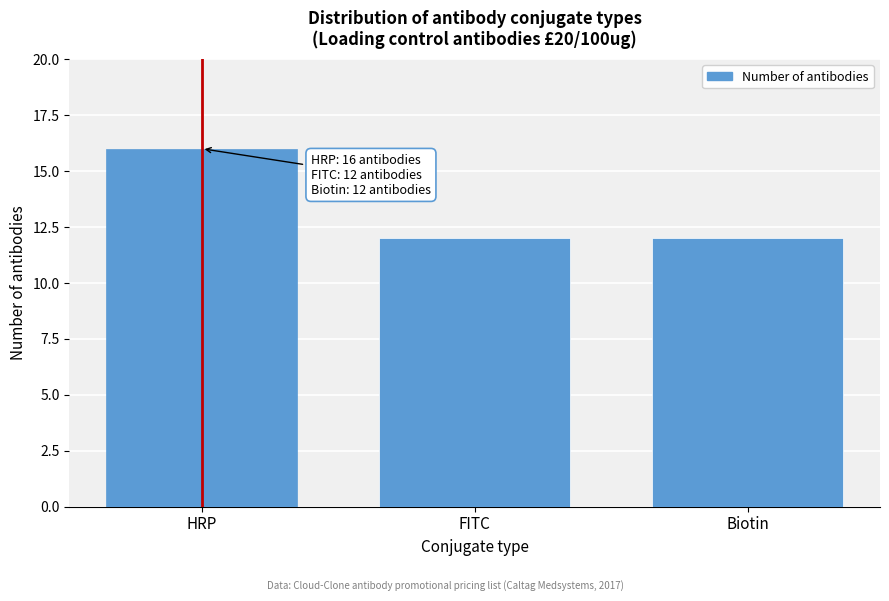

Reading right to left, extract all data points from this chart.

12	12	16